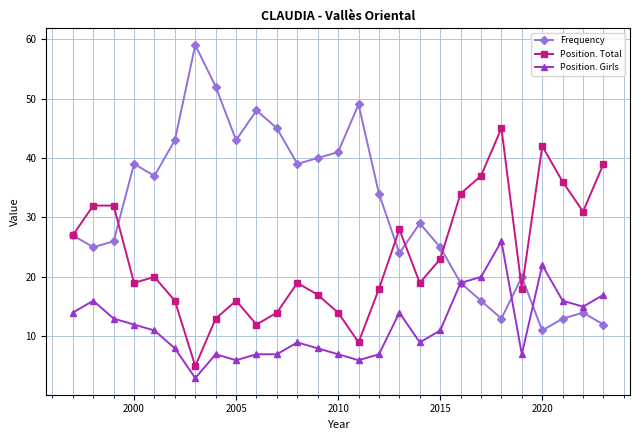

Which series has the widest spread of values?

Frequency